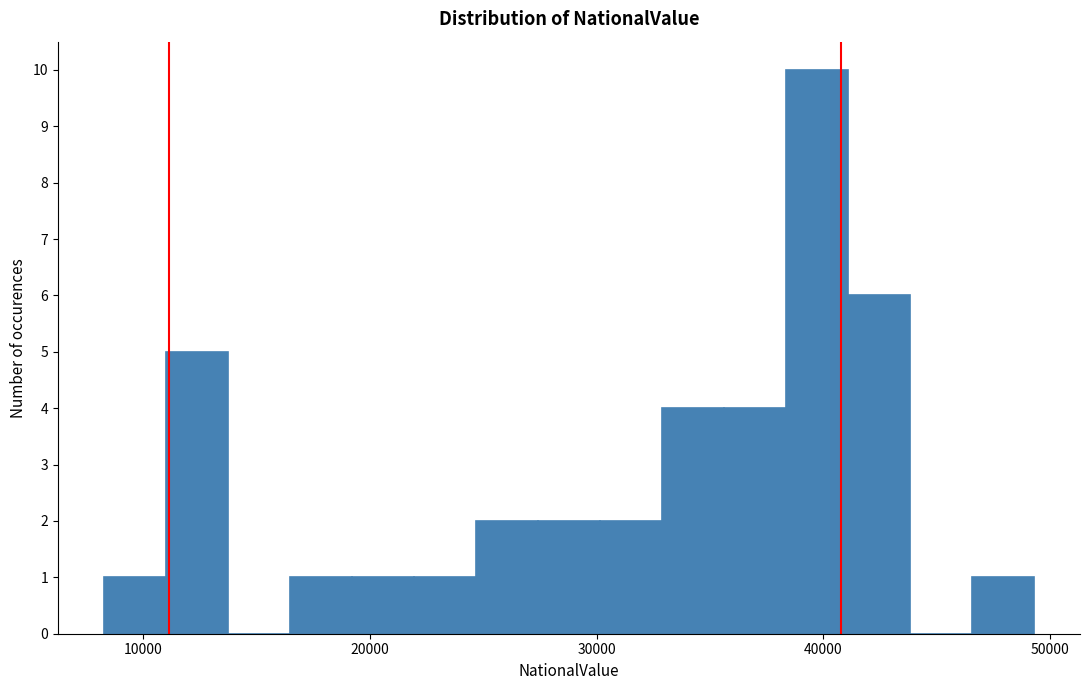

Around what value on the x-axis is the tallest bar? Give the approximate position of its centre, as read against the axis.

40000